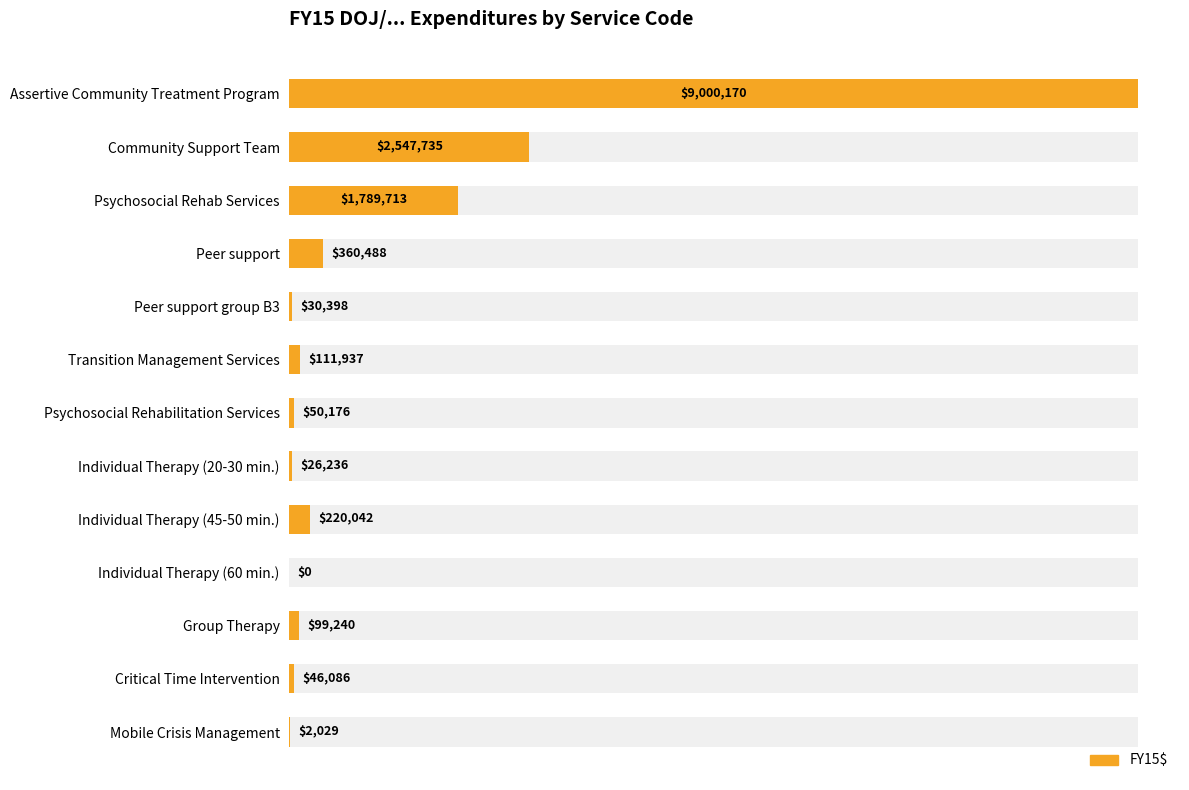

What is the difference between the second highest and second lowest values?

2545706.2